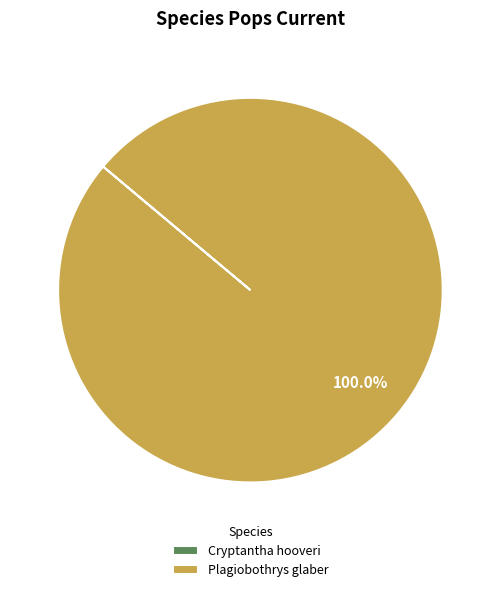

Which slice is the largest?

Plagiobothrys glaber